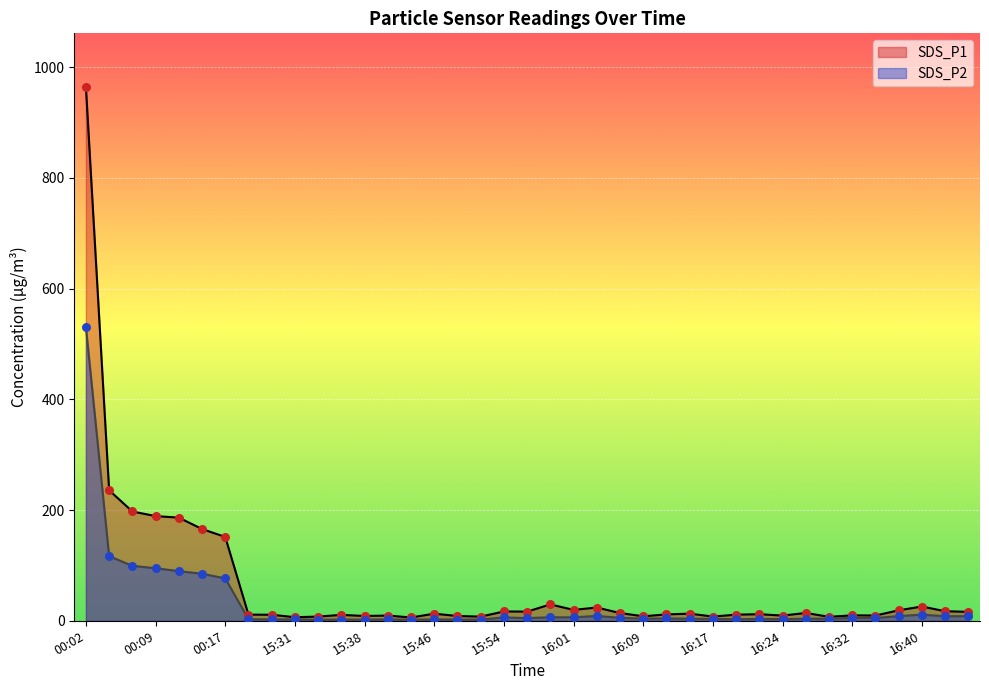

Which series reaches the minimum Y coordinate?

SDS_P2